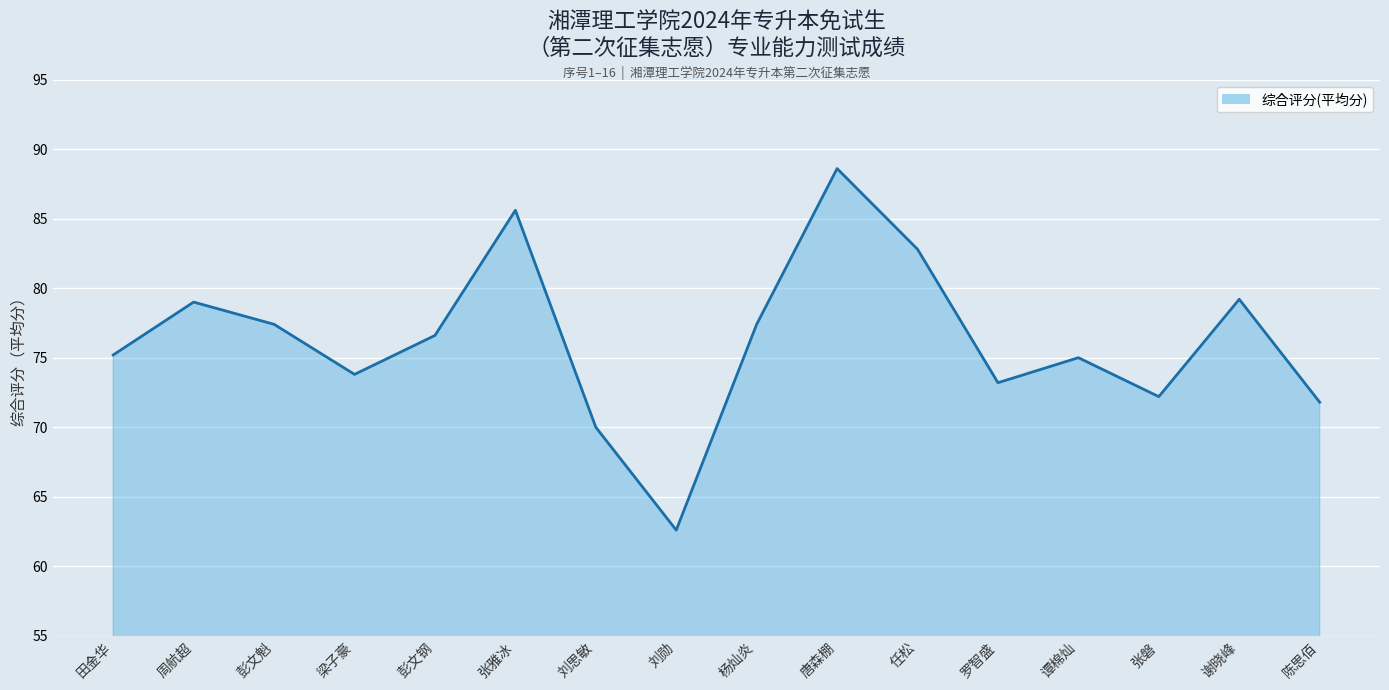

Between 陈思佰 and 罗智盛, which is larger?

罗智盛